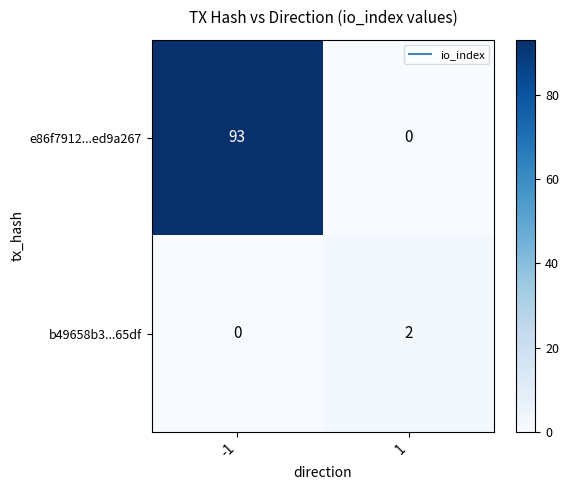

What is the approximate value of e86f7912...ed9a267 at -1?

93